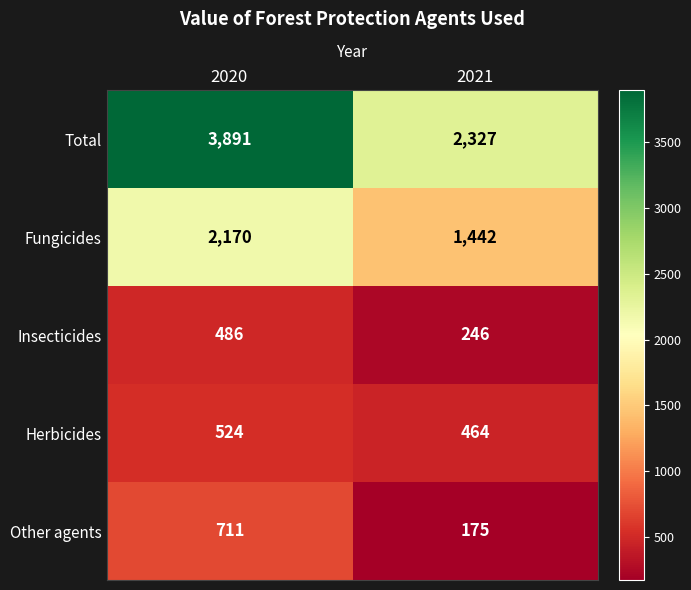

What is the sum of the Fungicides values at 2020 and 2021?

3612